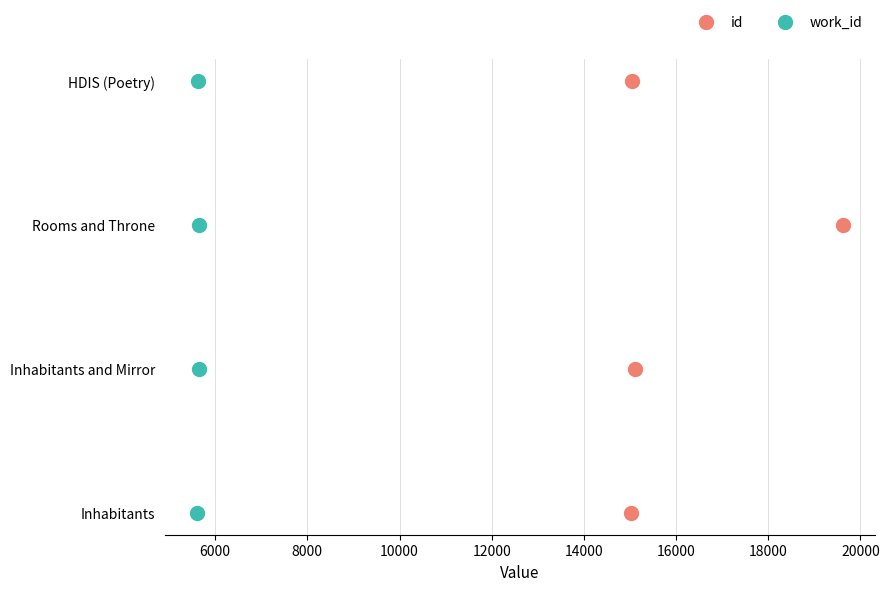

What are all the series names shown in the legend?

id, work_id